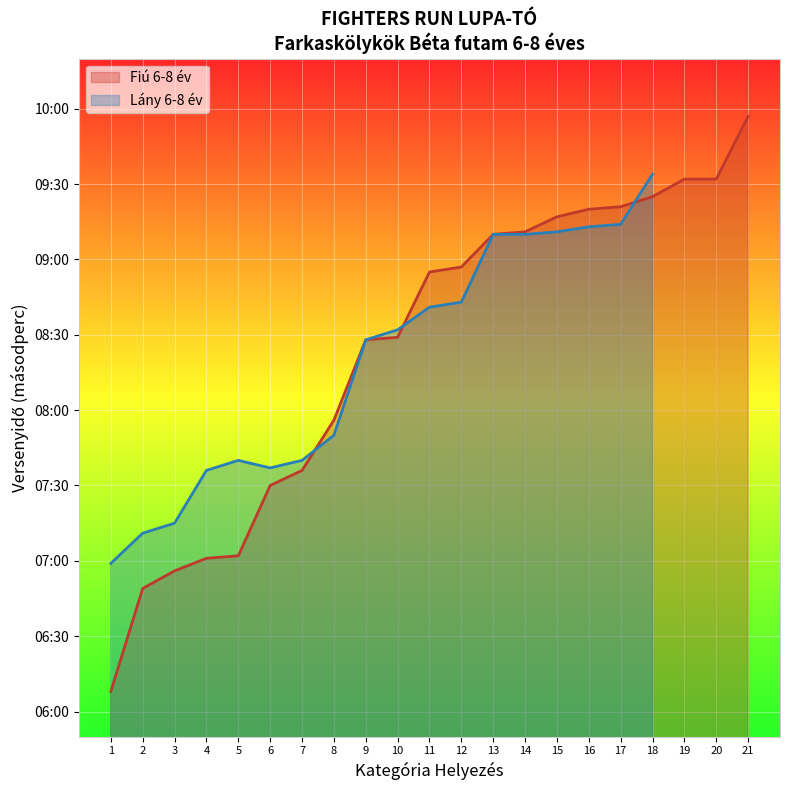

The value at 17 is 232. True or false?

False